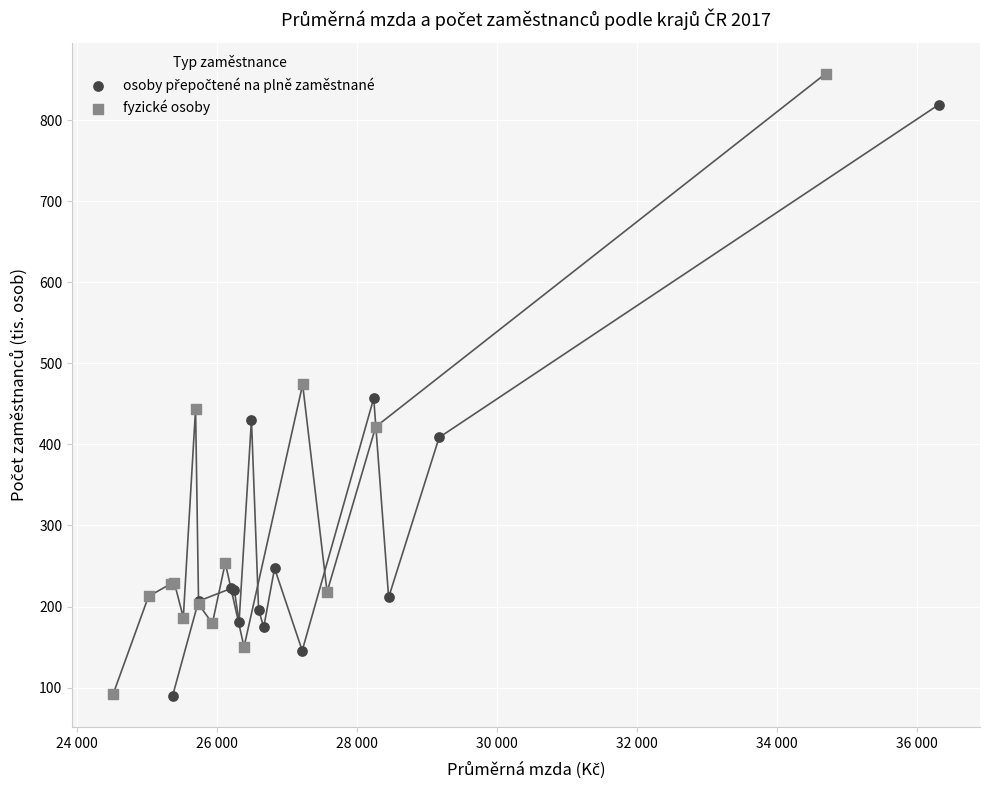

Which series has the largest Y range (max minus min)?

fyzické osoby